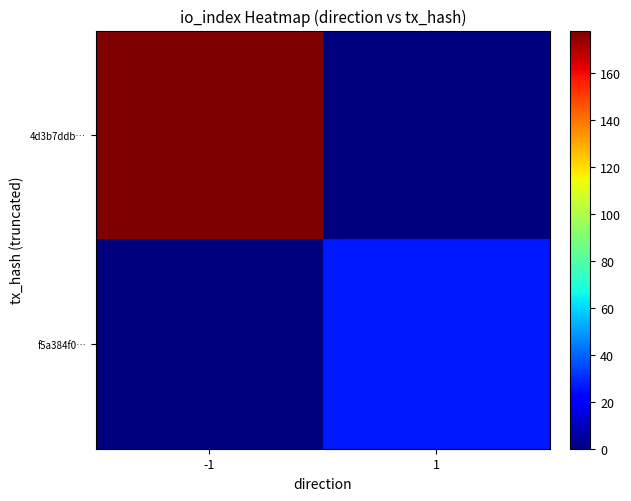

Which has a higher value, -1 or 1?

-1